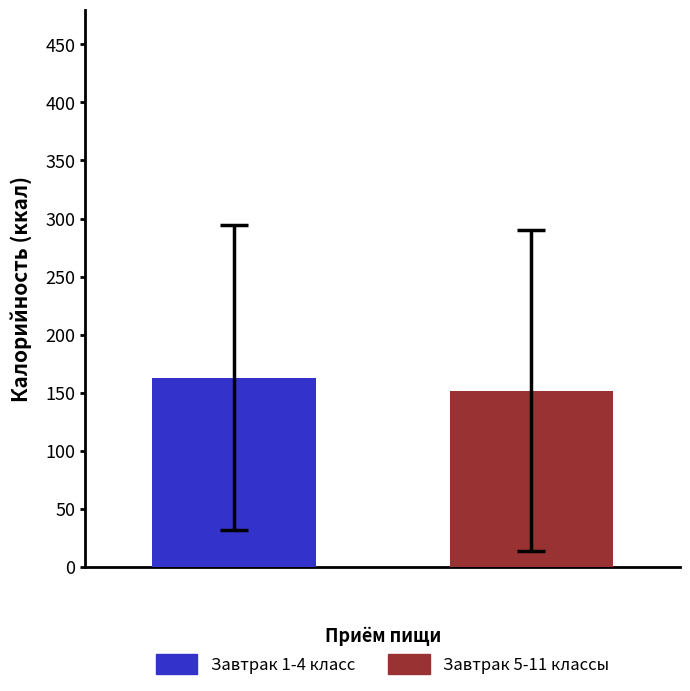

How many values exceed 162?

1